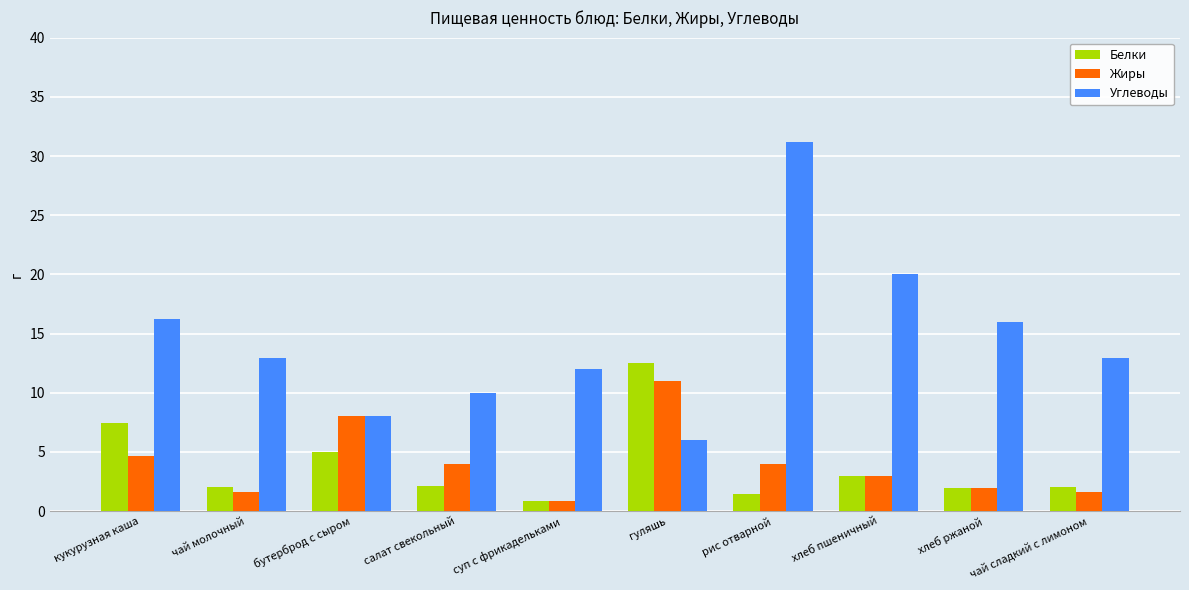

What is the sum of the Углеводы values at чай молочный and гуляшь?

18.9